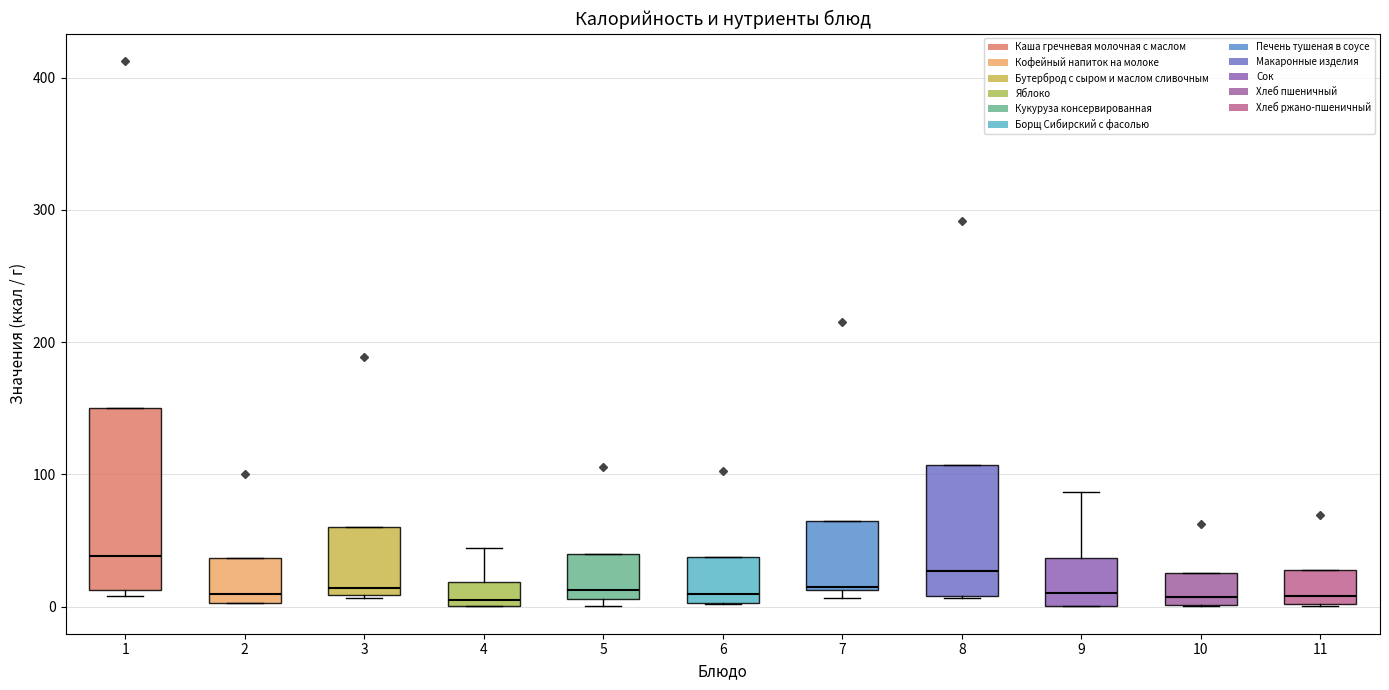

Reading left to right, read every box against the y-axis: the position of its median line, the range the box covers, and the ends of its whiskers. The values are not printed on the chart, so give them approximately, as read against the axis.

1: median 40, box 10 to 150, whiskers 10 (just below the box's lower edge) to 150
2: median 10, box 0 to 40, whiskers 0 to 40
3: median 10 (just above the box's lower edge), box 10 to 60, whiskers 10 to 60
4: median 10, box 0 to 20, whiskers 0 to 40
5: median 10 (just above the box's lower edge), box 10 to 40, whiskers 0 to 40
6: median 10, box 0 to 40, whiskers 0 to 40
7: median 10, box 10 to 60, whiskers 10 (just below the box's lower edge) to 60
8: median 30, box 10 to 110, whiskers 10 to 110
9: median 10, box 0 to 40, whiskers 0 to 90
10: median 10, box 0 to 30, whiskers 0 to 30
11: median 10, box 0 to 30, whiskers 0 to 30